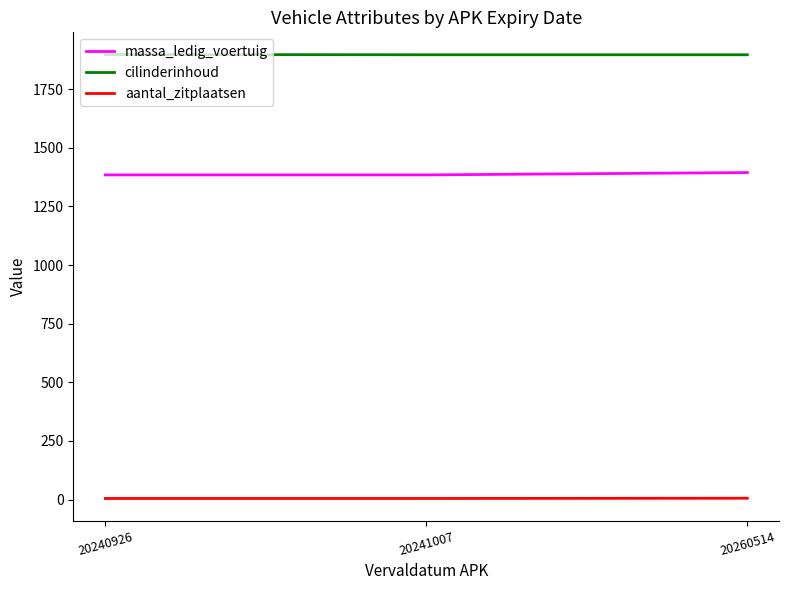

List the series in order of their overall mean, lowest first.

aantal_zitplaatsen, massa_ledig_voertuig, cilinderinhoud